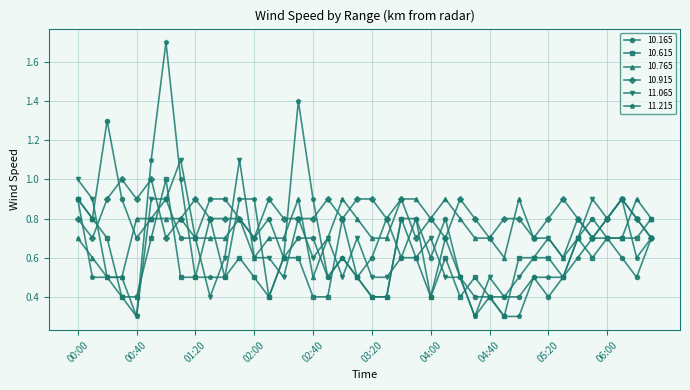

What is the value of the 10.165 point at the 6th from the left?

0.8